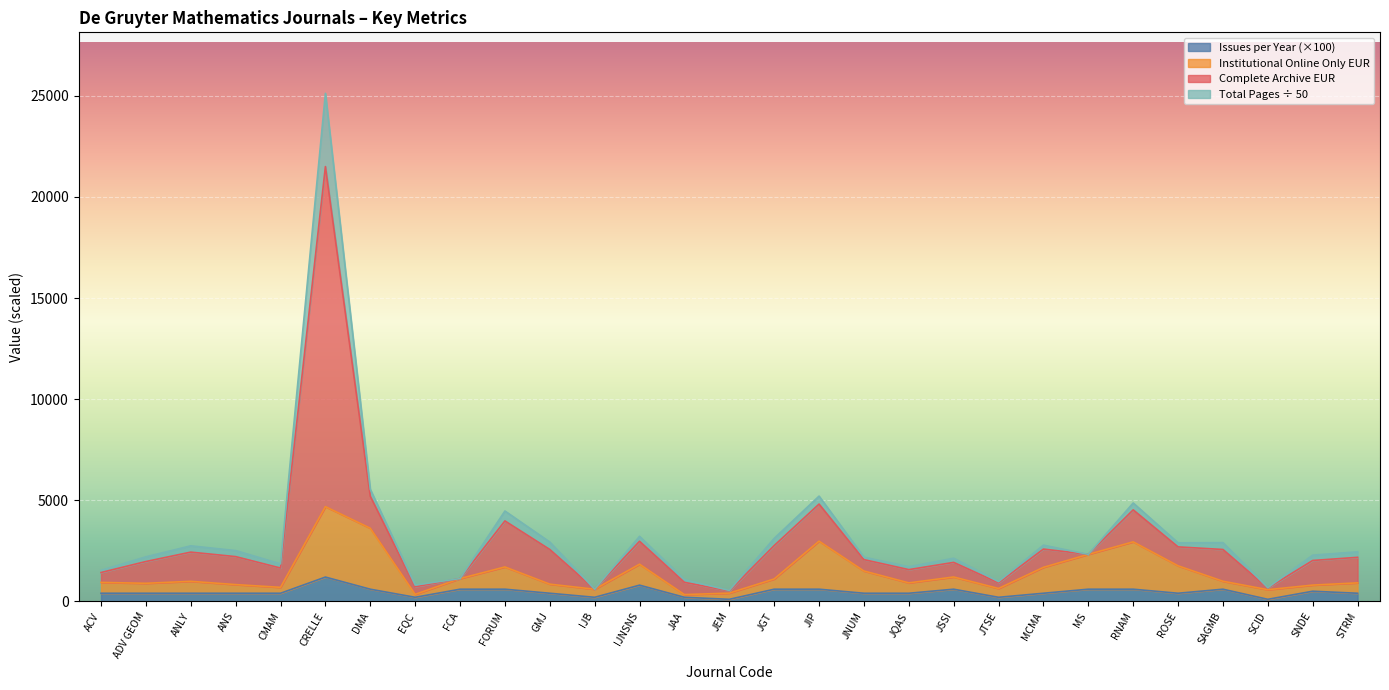

What is the value of the Issues per Year point at the 16th from the left?

600.0